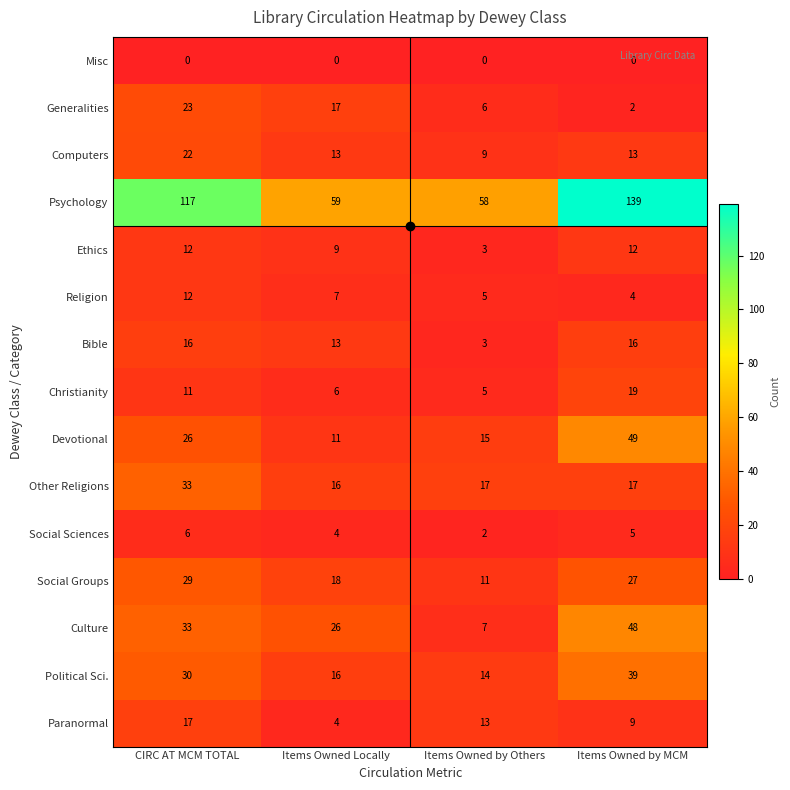

How many Generalities values are between 6 and 23?

3